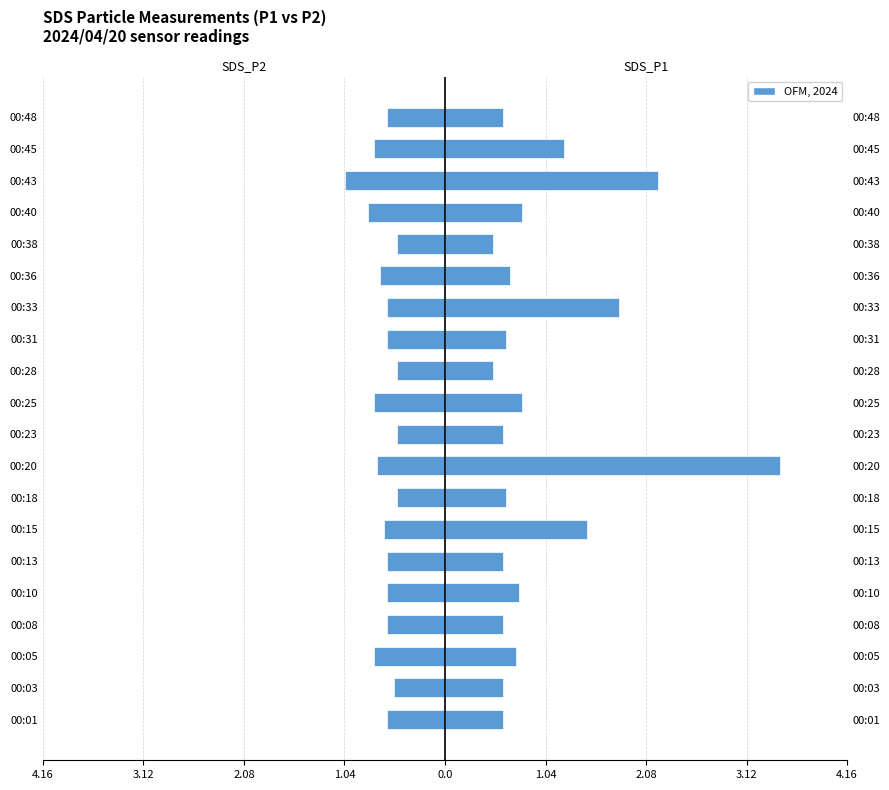

Rank the series at 00:03 from lowest to highest value.

SDS_P2, SDS_P1